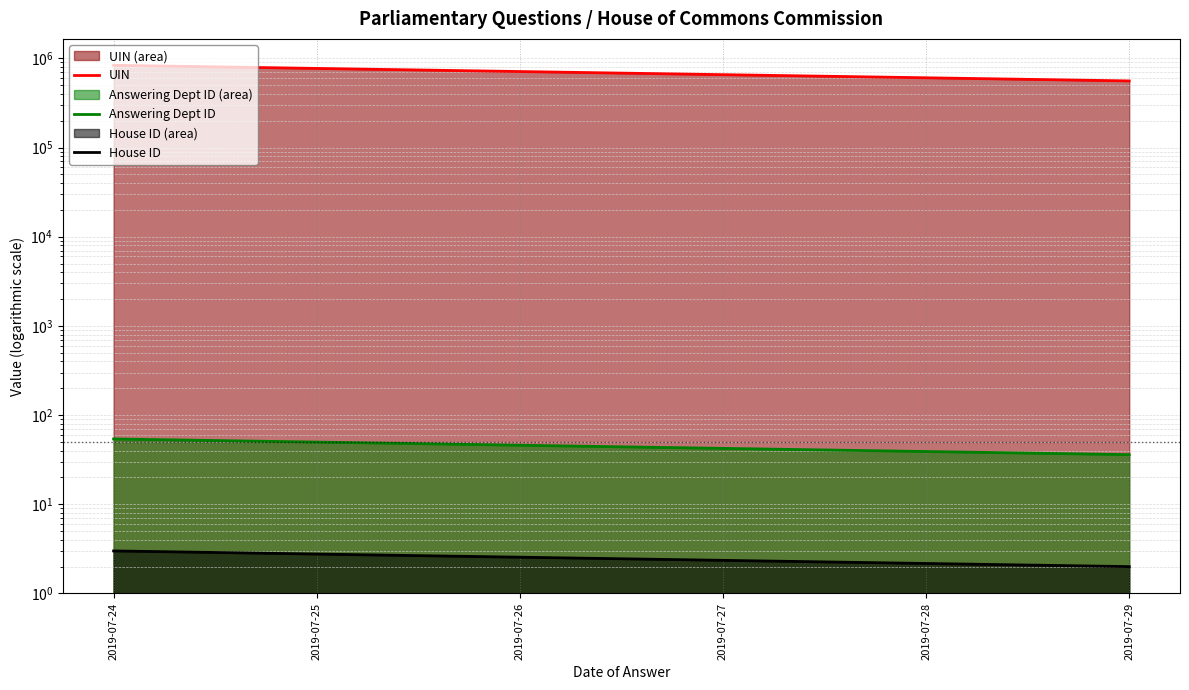

What is the smallest value displayed?

2